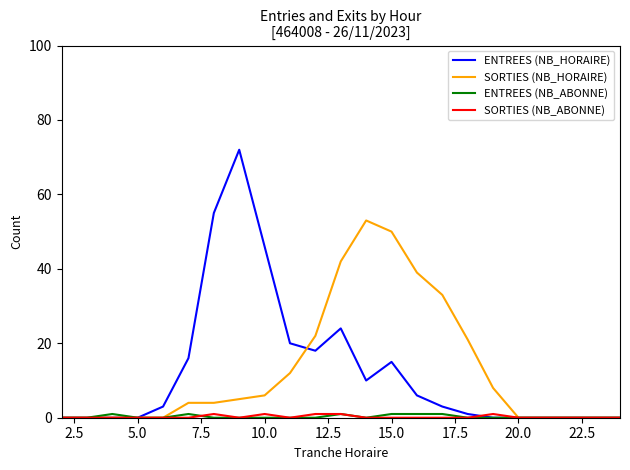

What is the maximum value shown in the chart?

72